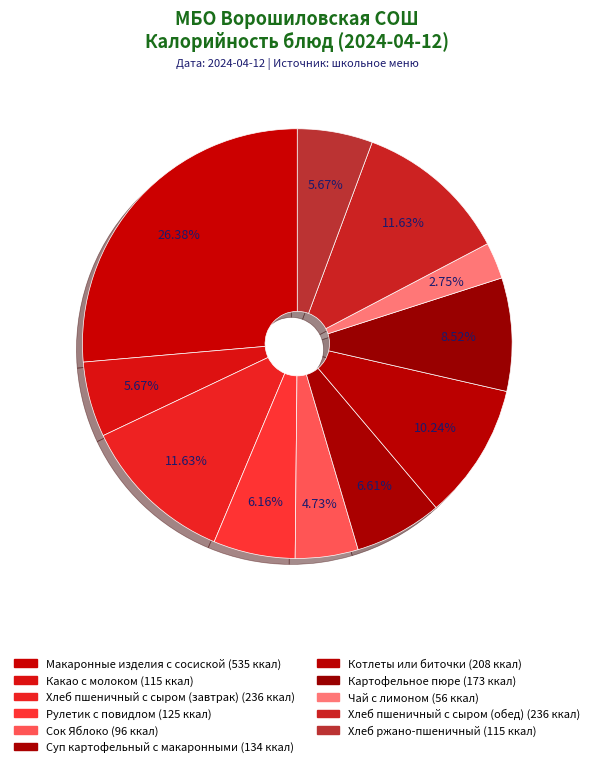

What percentage is the Суп картофельный с макаронными slice, to the nearest percent?

7%